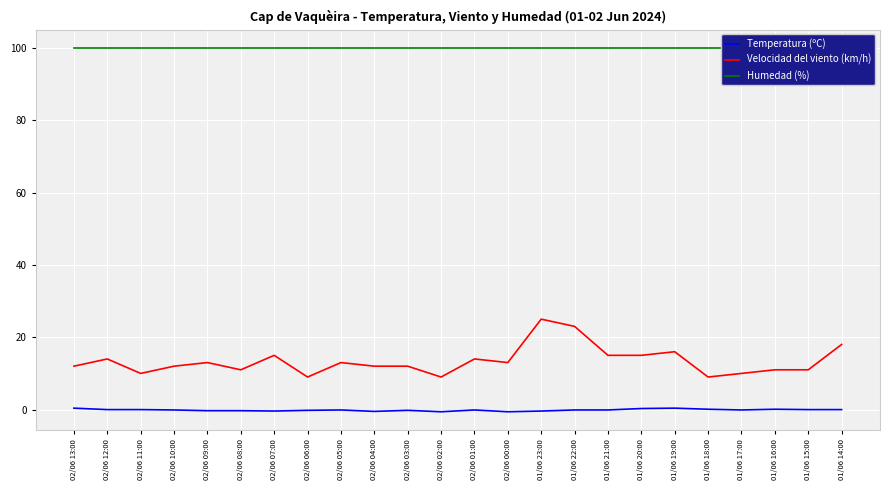

Which series has the largest total across all categories?

Humedad (%)